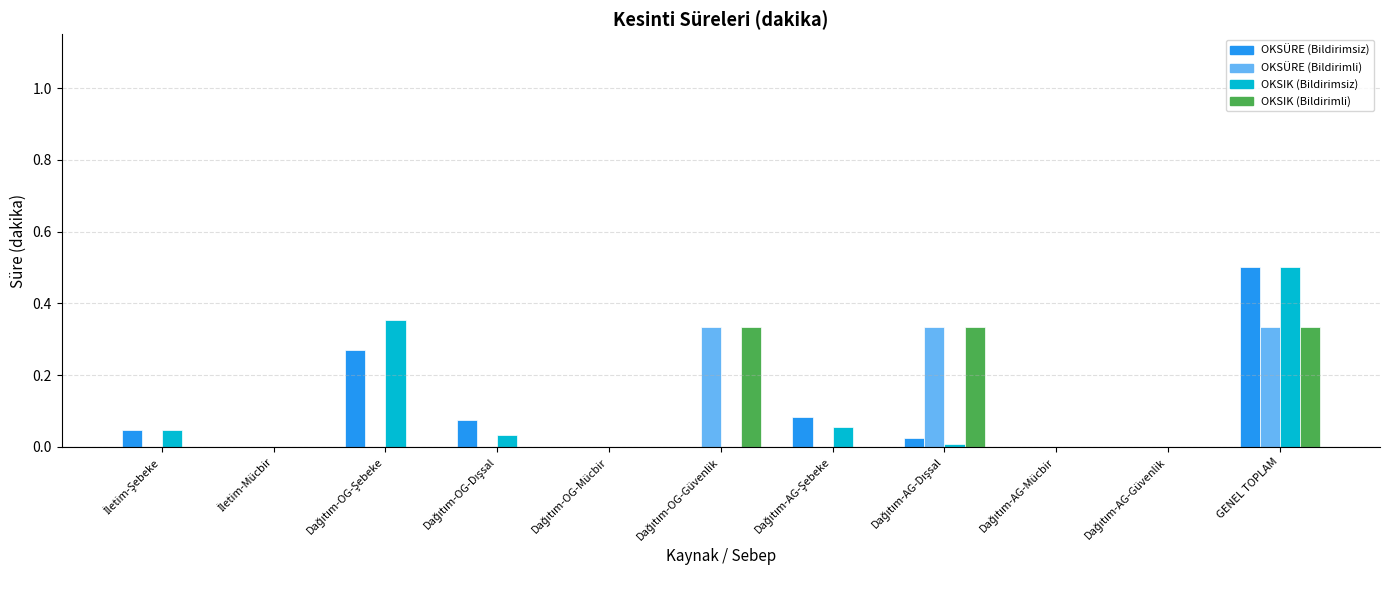

At which category is the sum across all series the highest?

GENEL TOPLAM